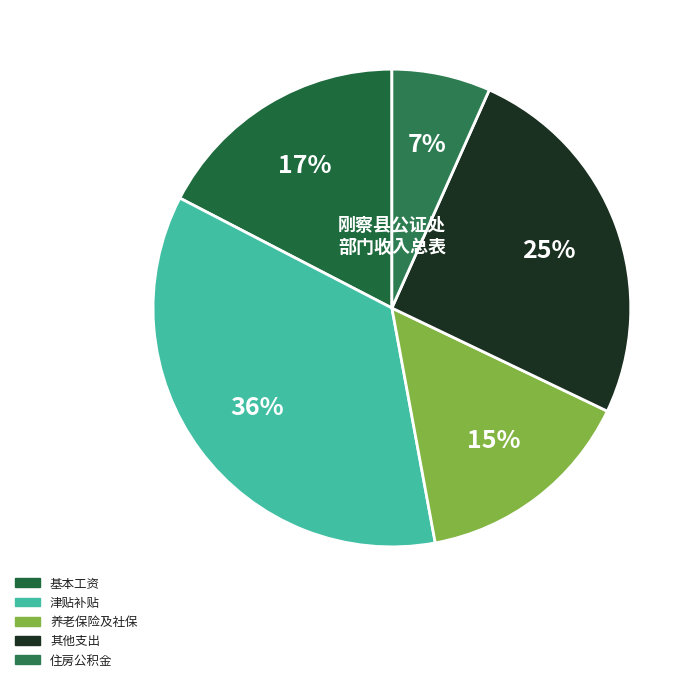

Is there any slice that represents more than half of the pie?

No